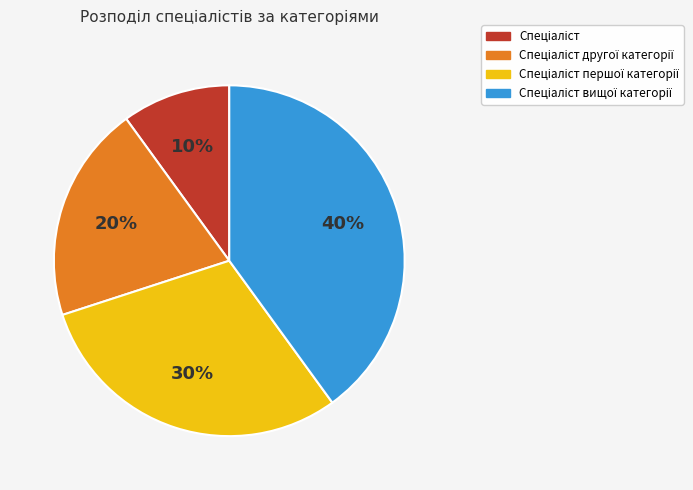

To the nearest percent, what is the average slice percentage?

25%